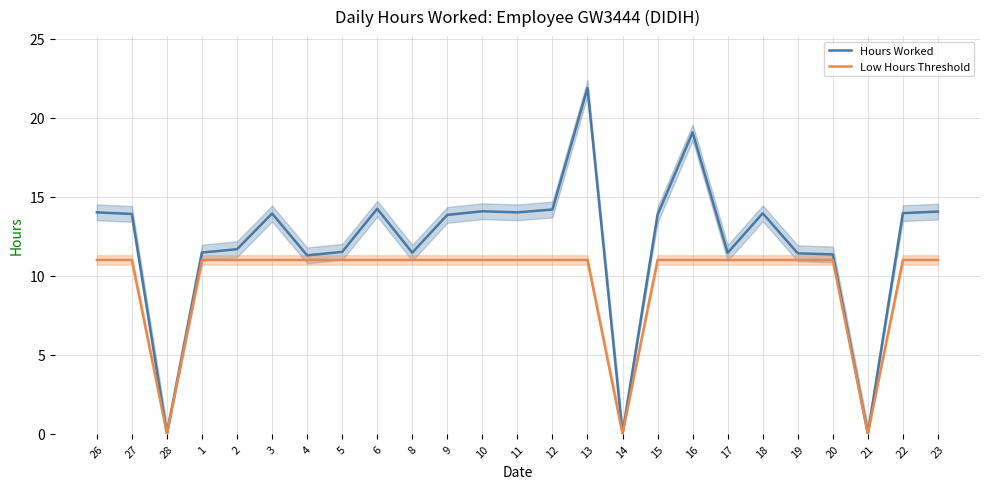

What is the sum of the Low Hours Threshold values at 22 and 1?

22.0